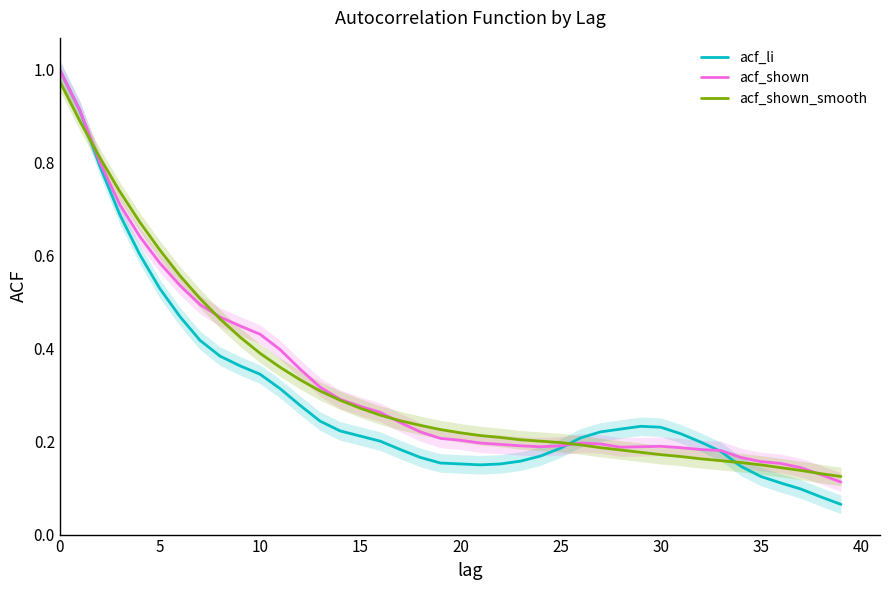

What is the maximum value shown in the chart?

1.0